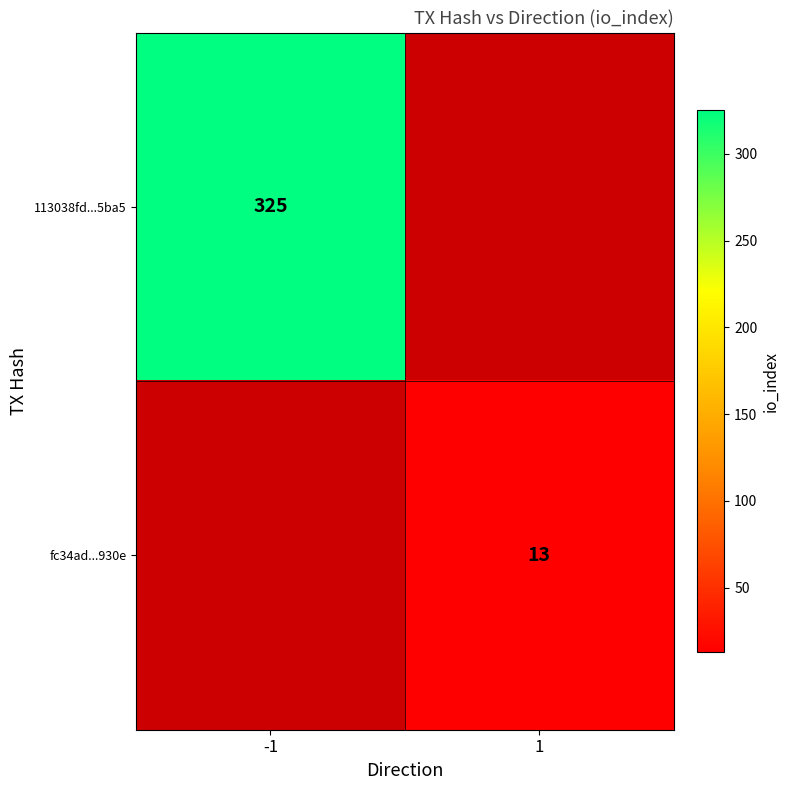

Is it true that 113038fd...5ba5 equals 77 at -1?

False